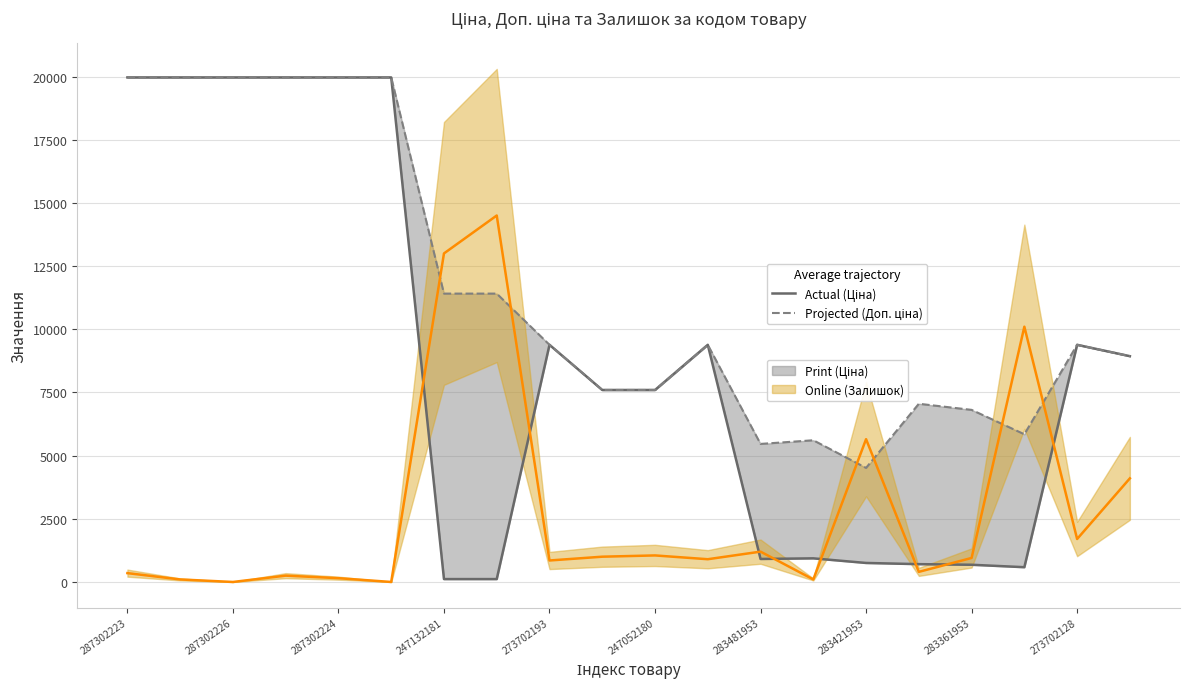

The value of Доп. ціна at 287302223 is 19964.2. True or false?

True